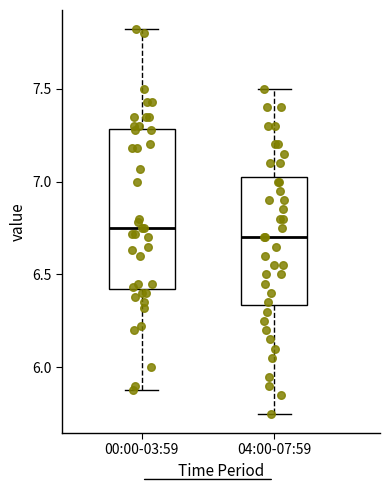

Comparing the boxes themselves (not the whiskers), which one is the tallest?

00:00-03:59